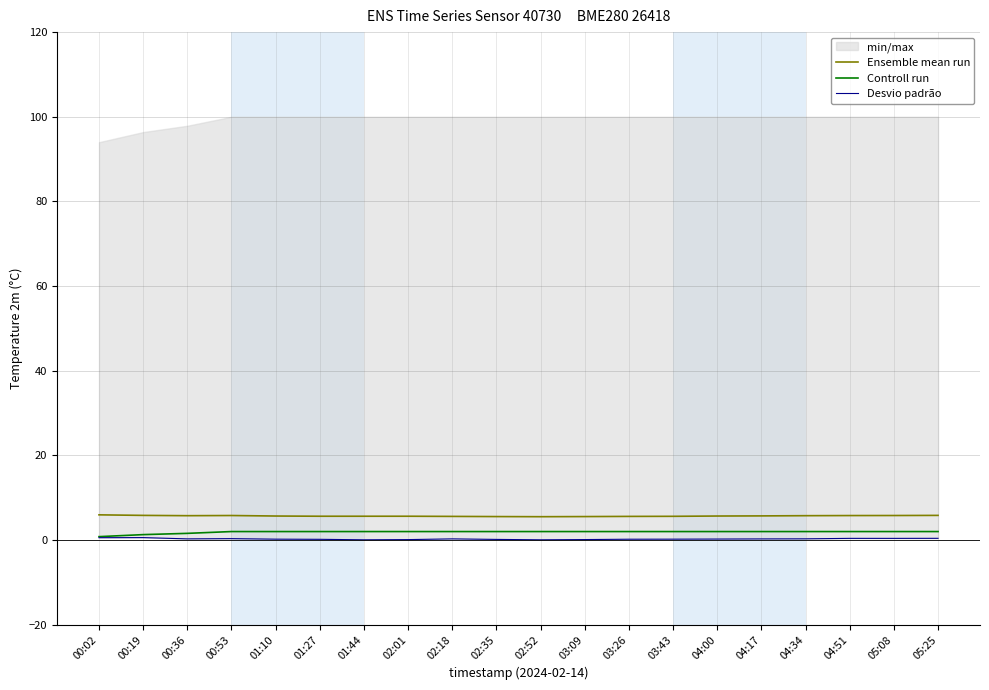

Read the Controll run value at 00:36.

1.6